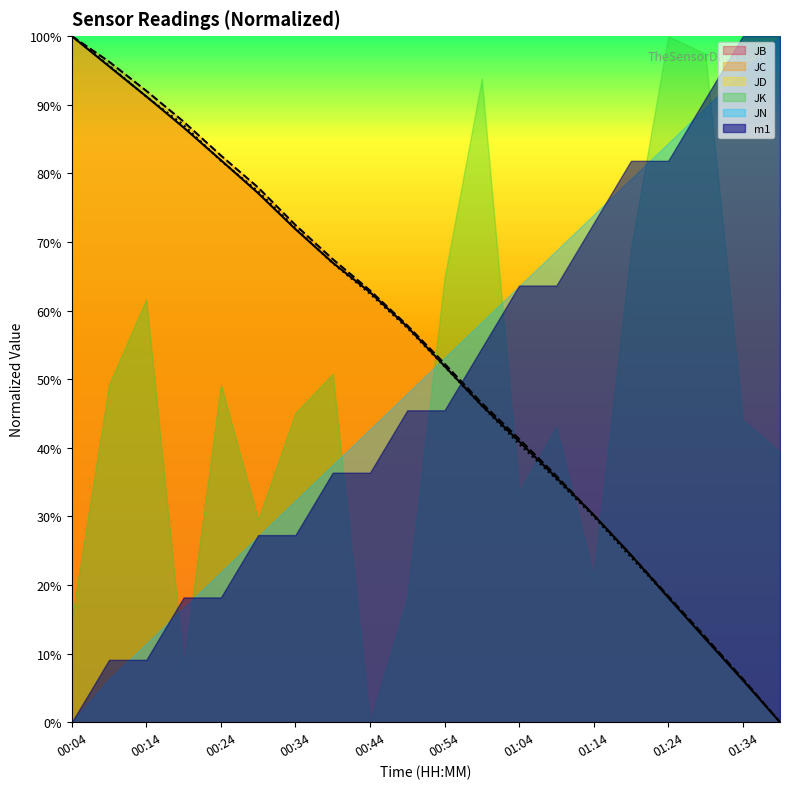

What is the difference between the maximum and minimum values in the JC series?

1.0